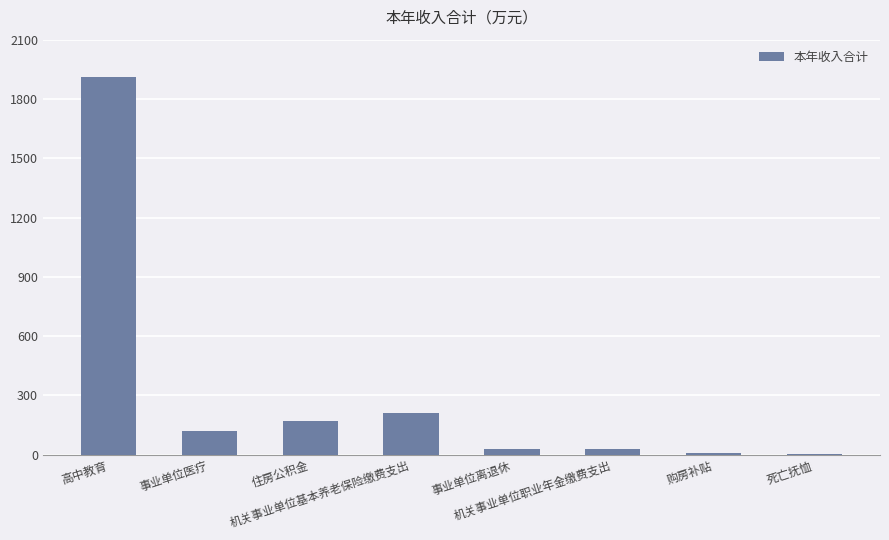

Are the bars horizontal?

No